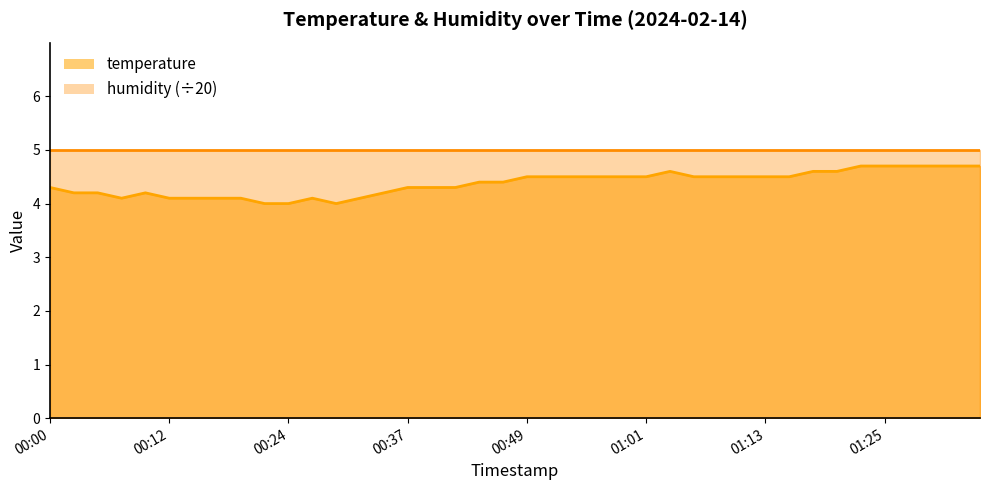

What position from the right is 00:29?

28